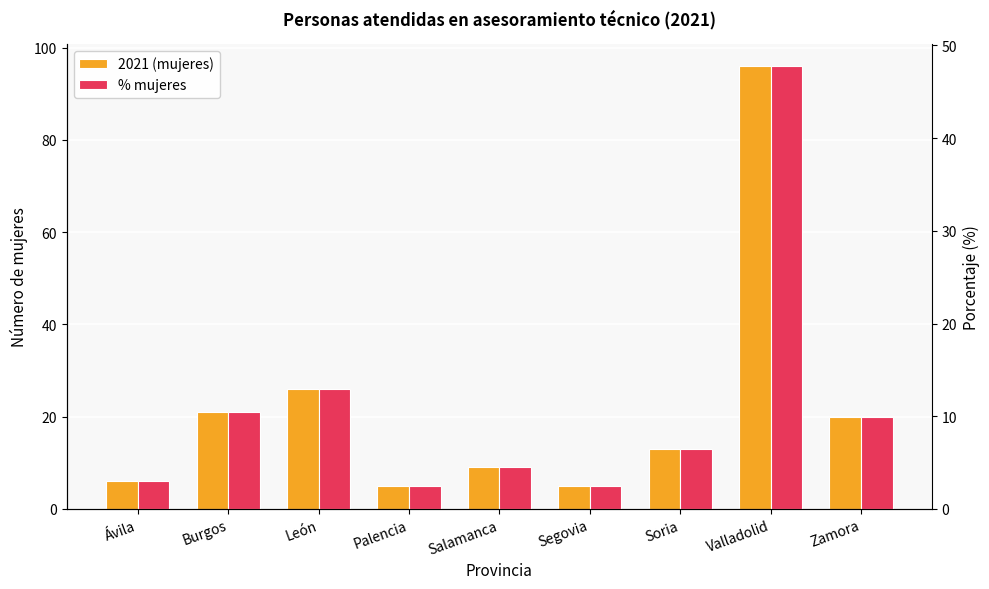

Does the chart contain stacked bars?

No